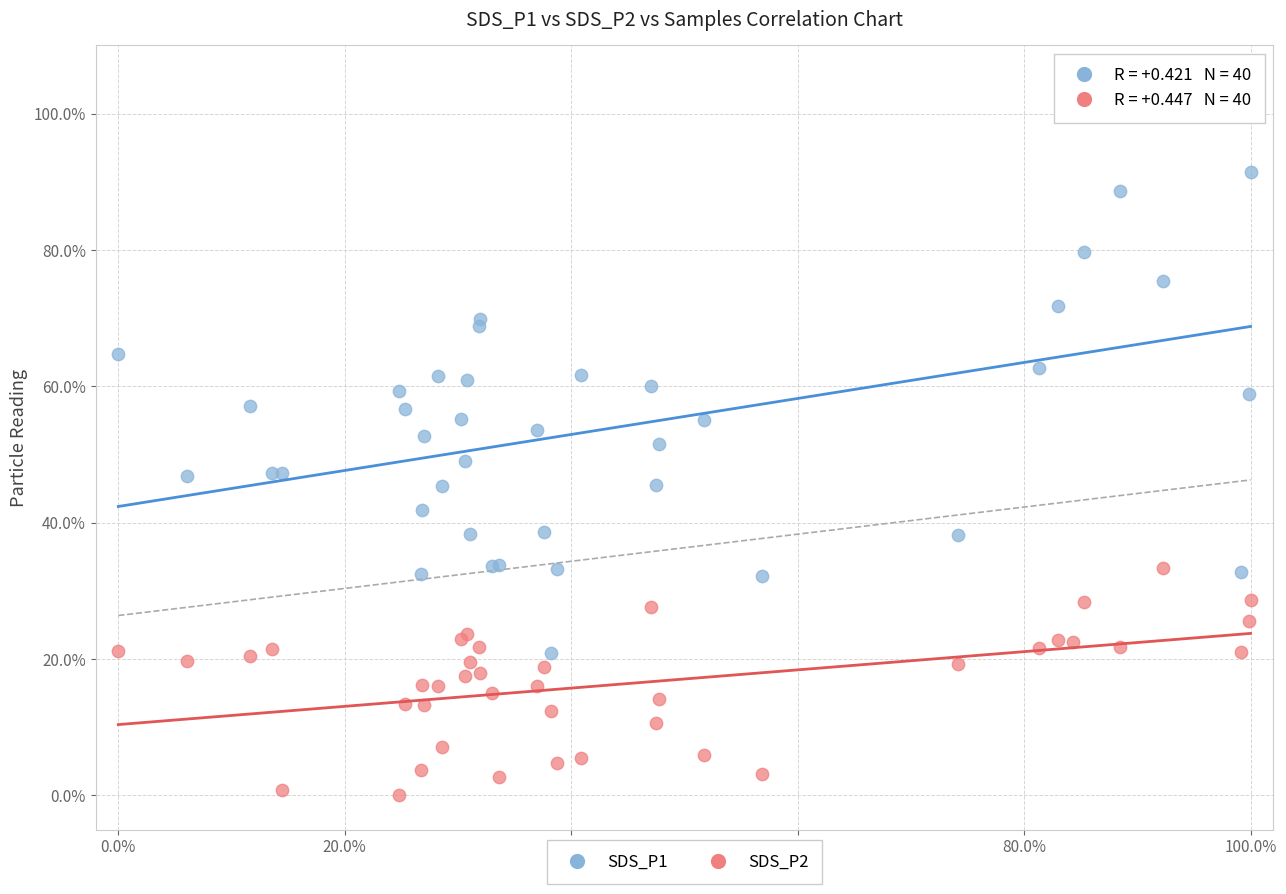

Which series reaches the minimum Y coordinate?

SDS_P2